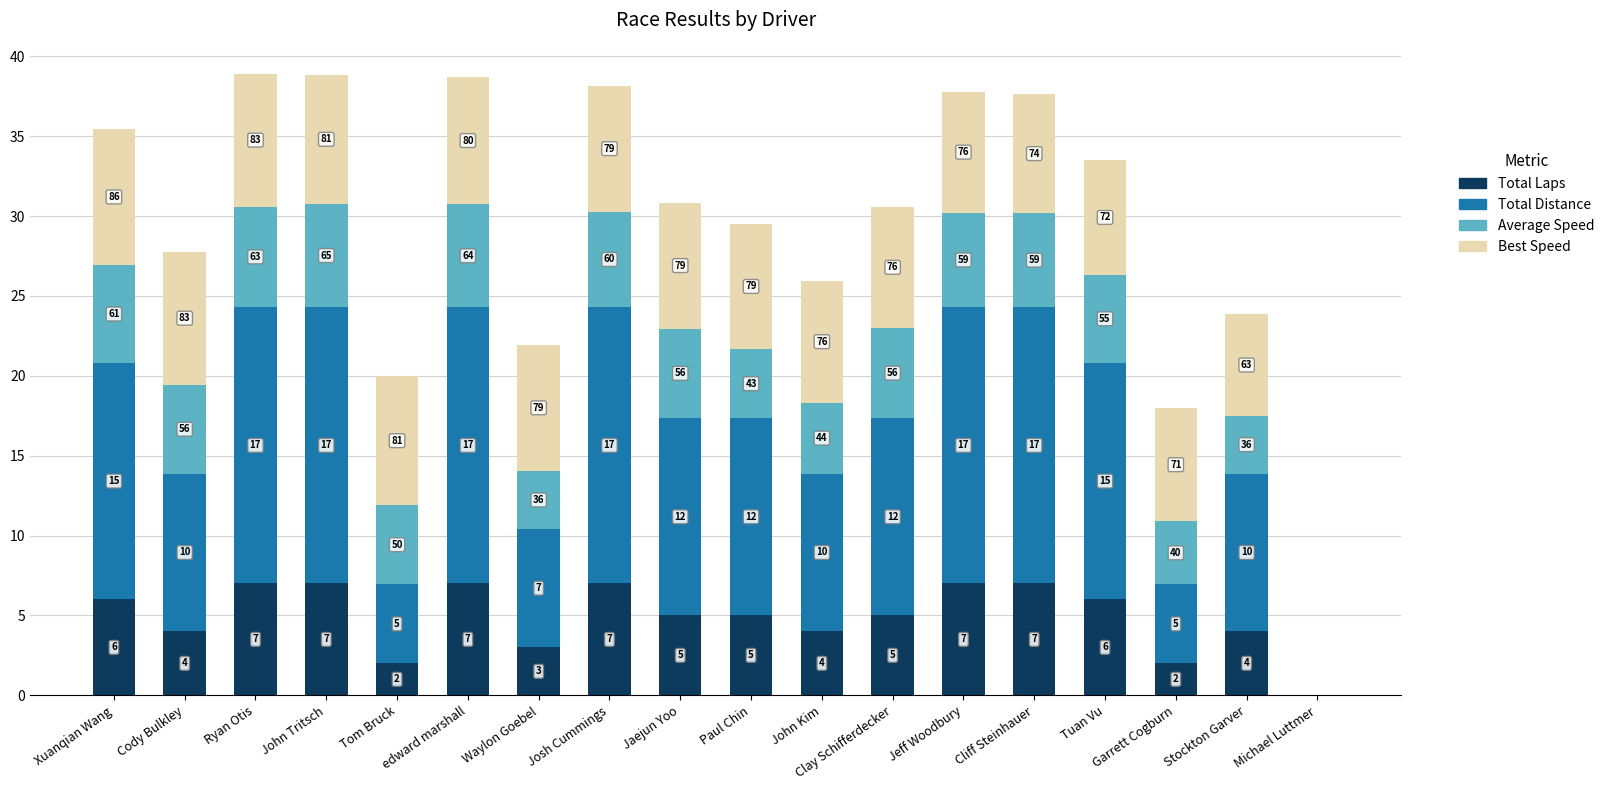

What is the label of the 3rd bar from the right?

Garrett Cogburn